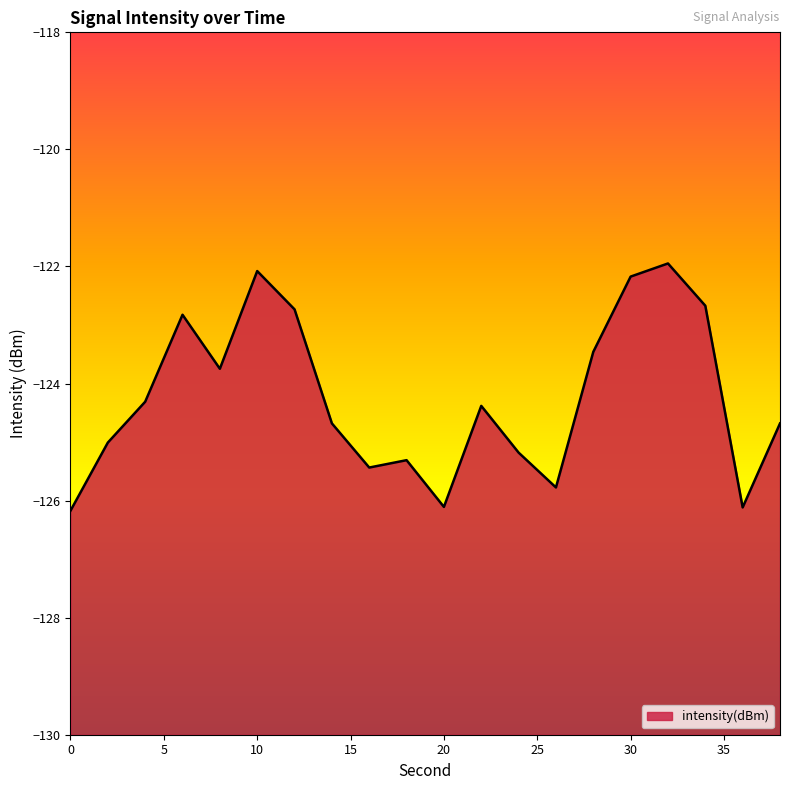

True or false: the data shows -216.8 at 36.

False